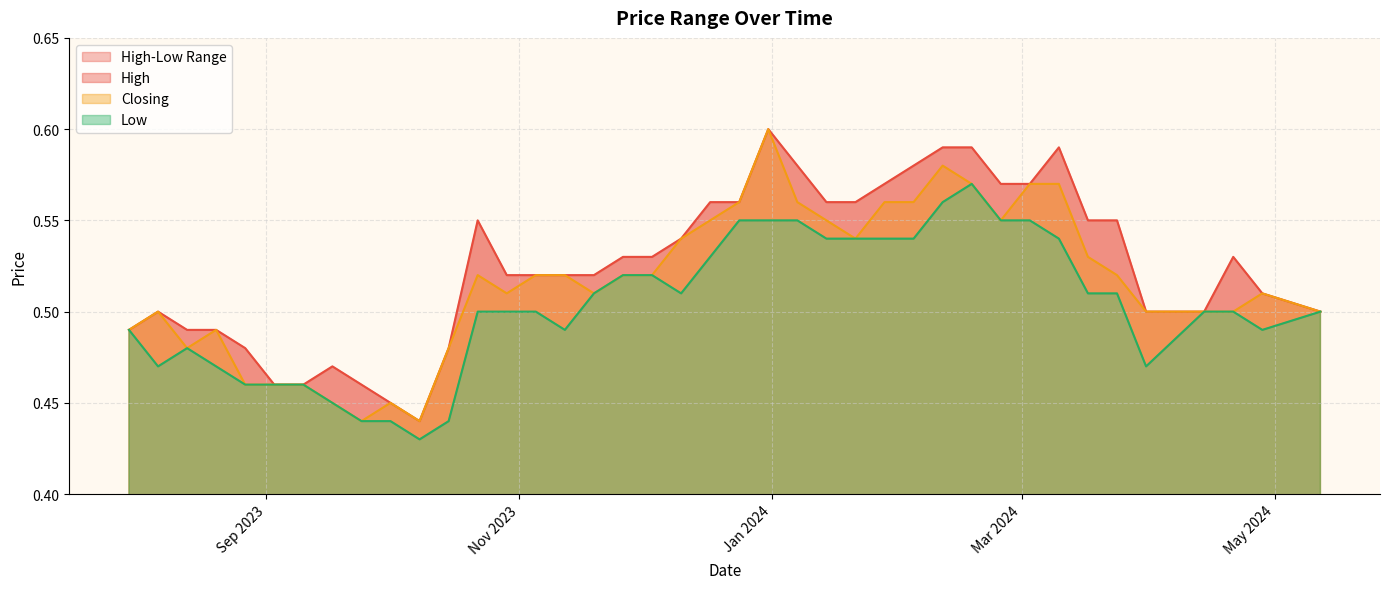

In High, how many points are lower than both neighbors (excluding endpoints)?

1